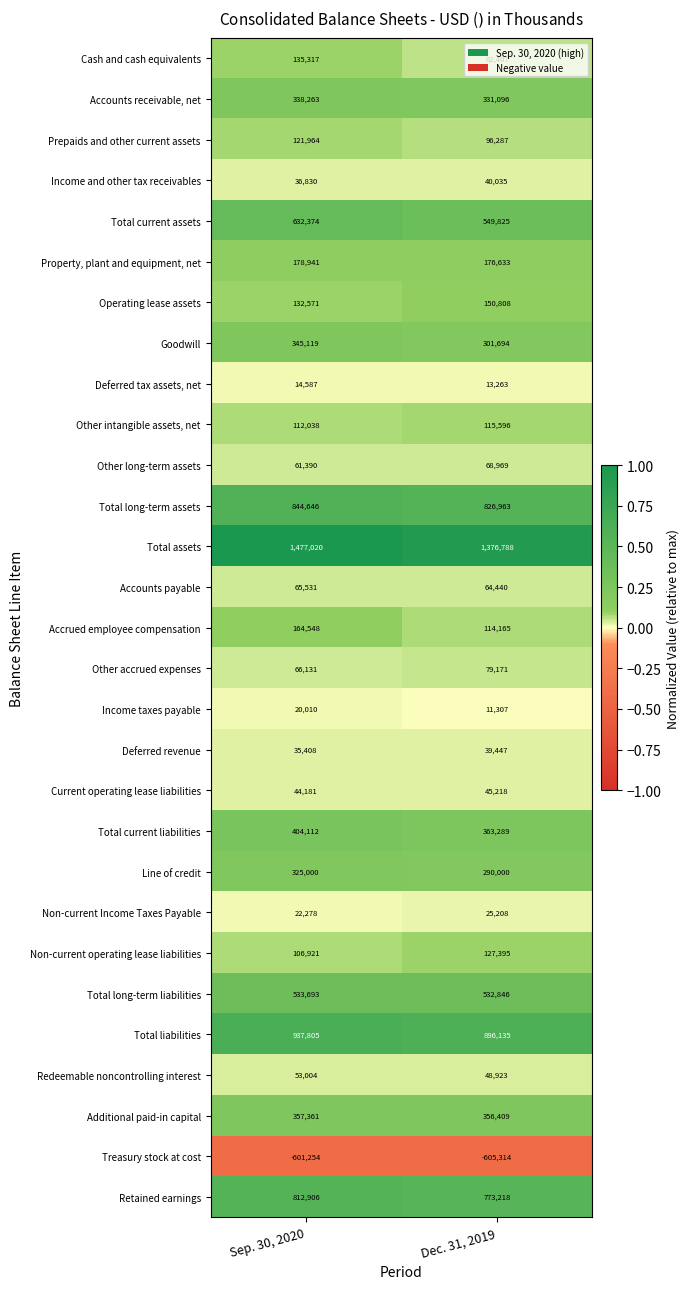

What is the difference between the highest and lowest values at Dec. 31, 2019?

1982102